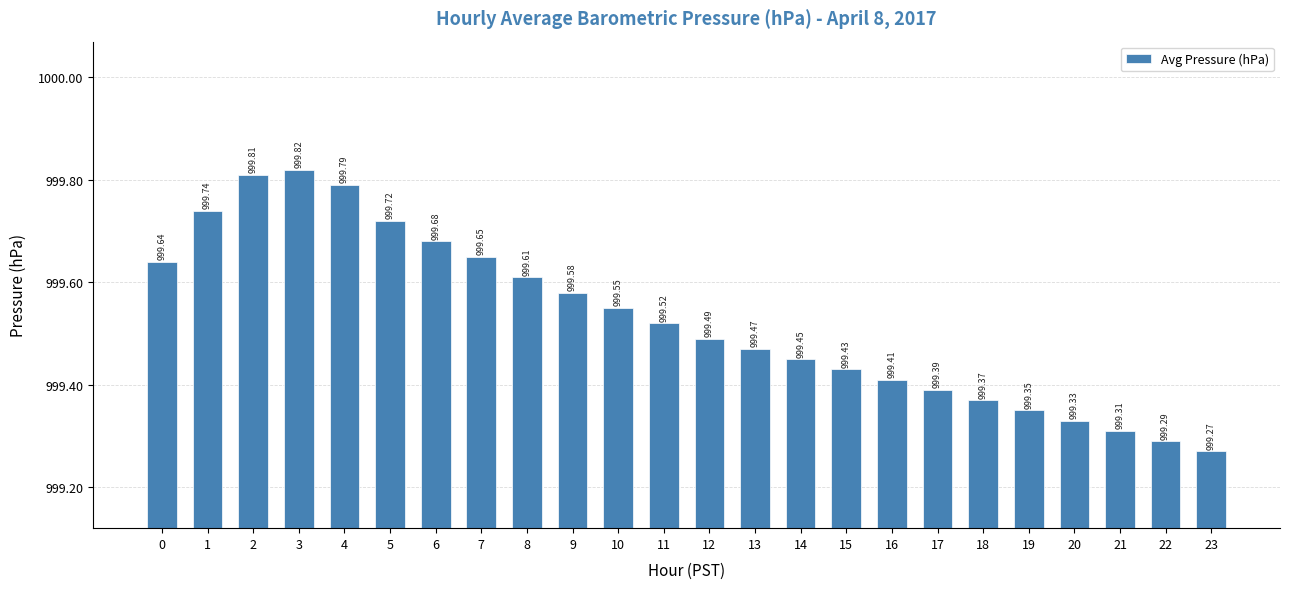

List the labels in order of value, smallest first.

23, 22, 21, 20, 19, 18, 17, 16, 15, 14, 13, 12, 11, 10, 9, 8, 0, 7, 6, 5, 1, 4, 2, 3